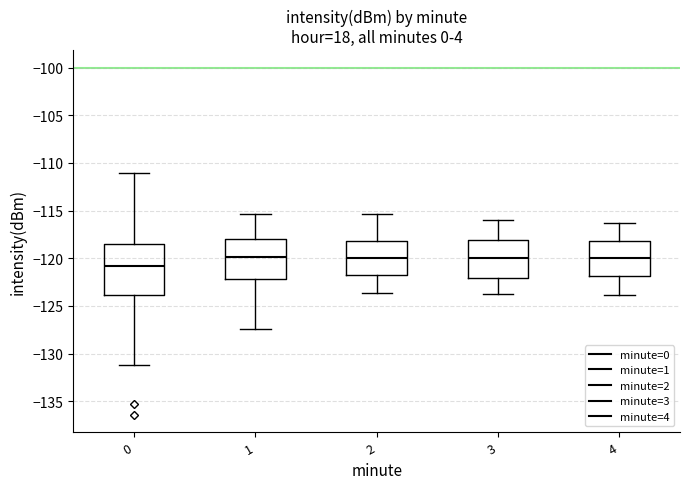

Which box is the tallest, from its lower edge to its upper edge?

0